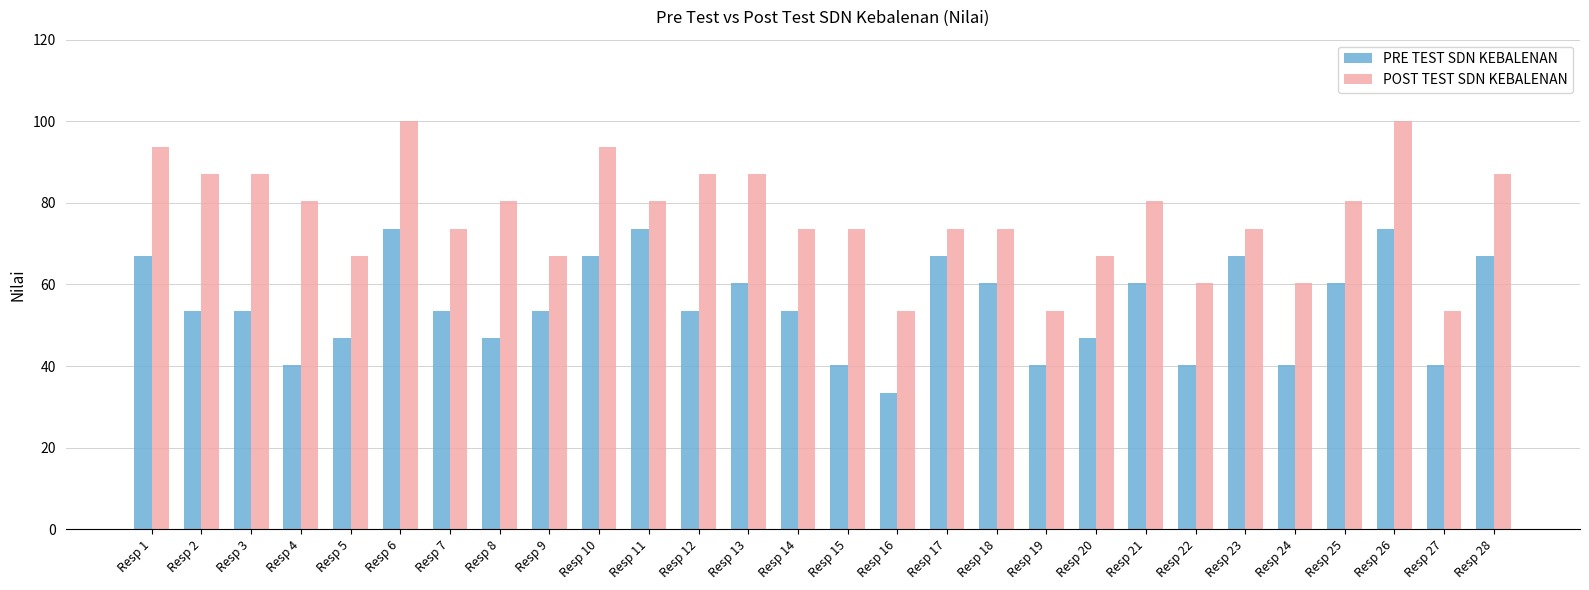

How many data points in POST TEST SDN KEBALENAN are less than 80?

14